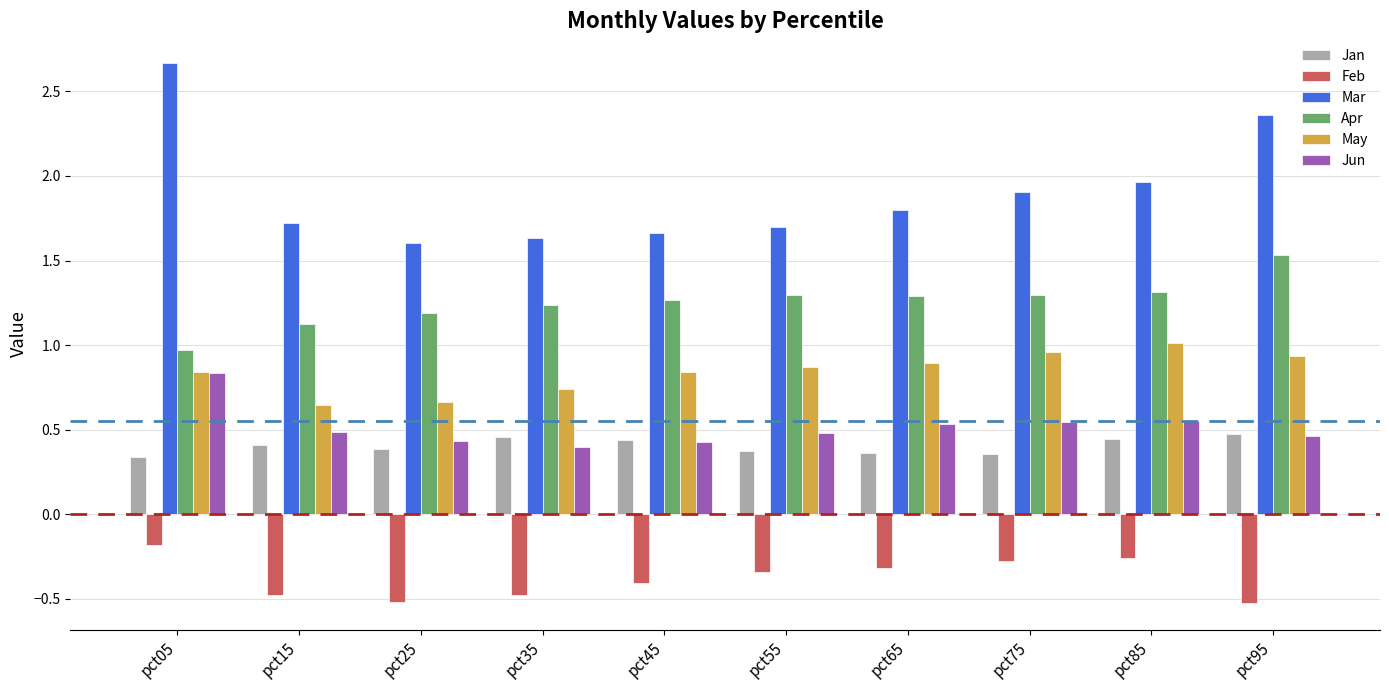

What are all the series names shown in the legend?

Jan, Feb, Mar, Apr, May, Jun